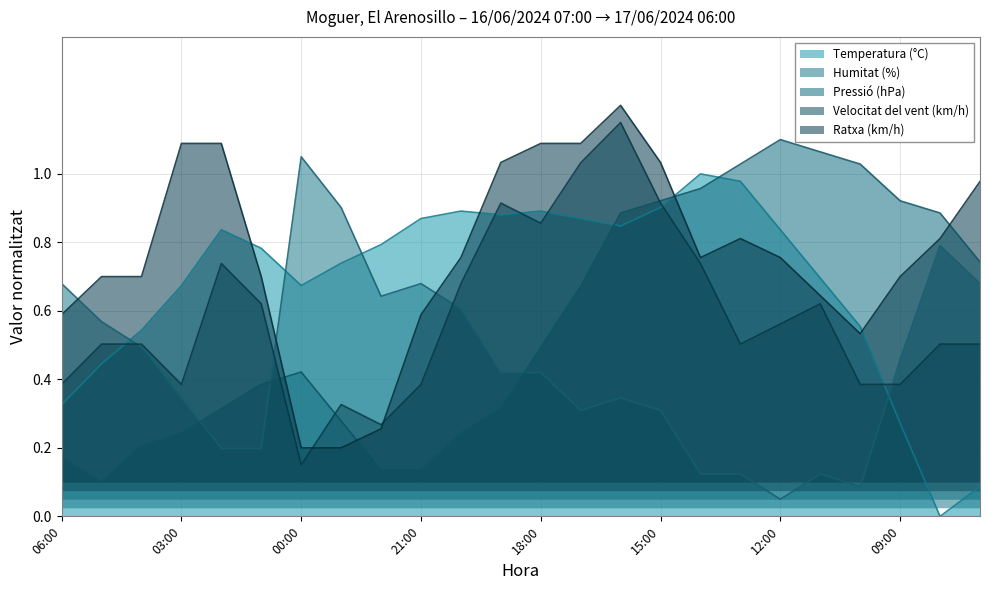

At 00:00, list the series in order from largest to smallest.

Humitat (%), Temperatura (°C), Pressió (hPa), Ratxa (km/h), Velocitat del vent (km/h)